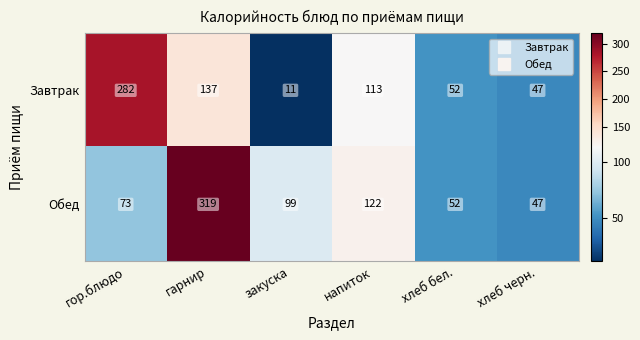

Rank the series by their average value, from highest to lowest.

Обед, Завтрак